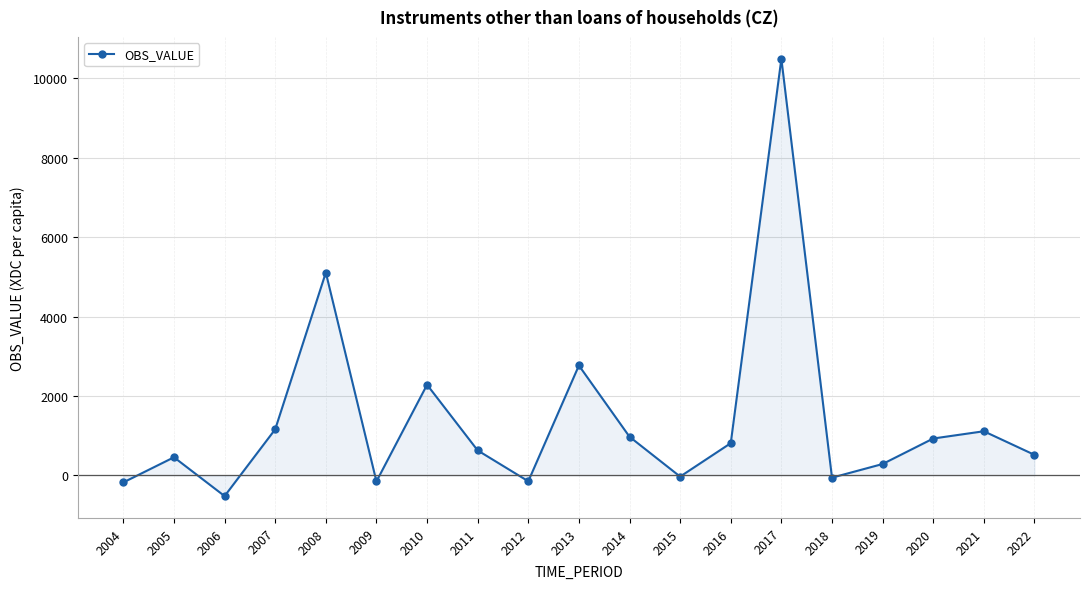

How many values are below 630?

9